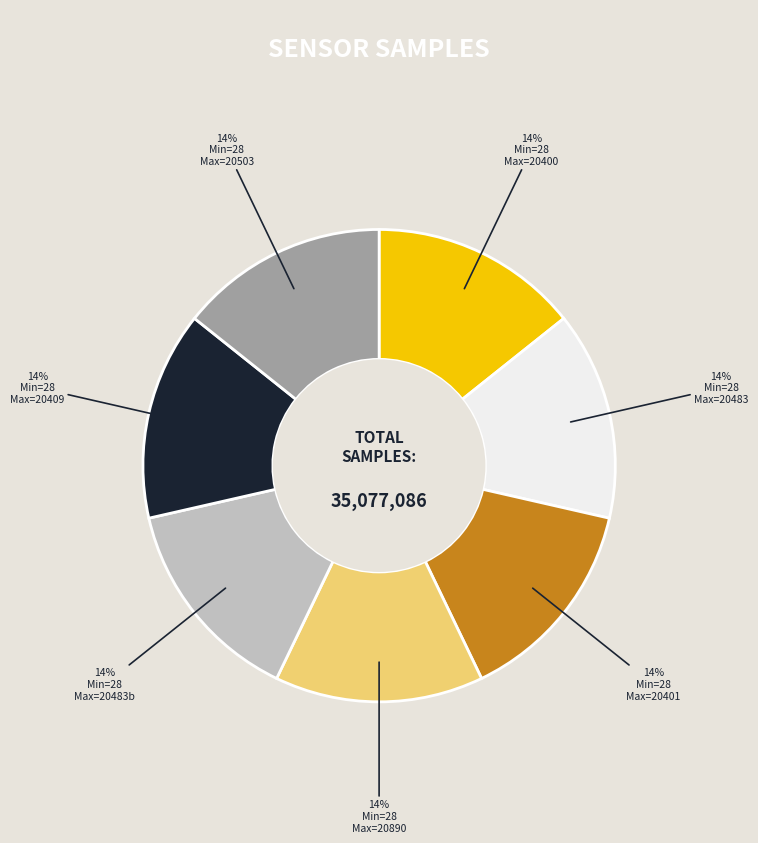

To the nearest percent, what is the average slice percentage?

14%